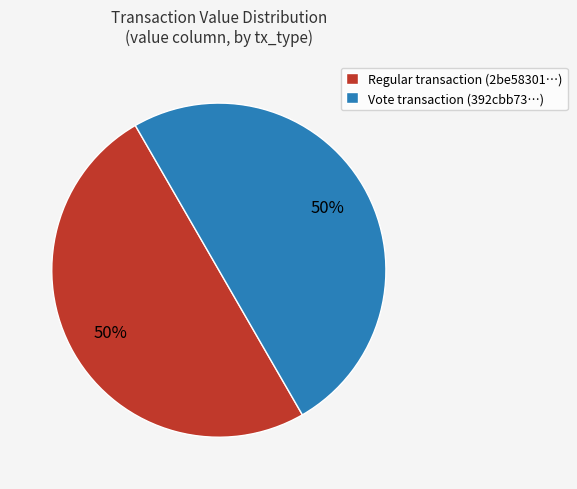

To the nearest percent, what is the average slice percentage?

50%